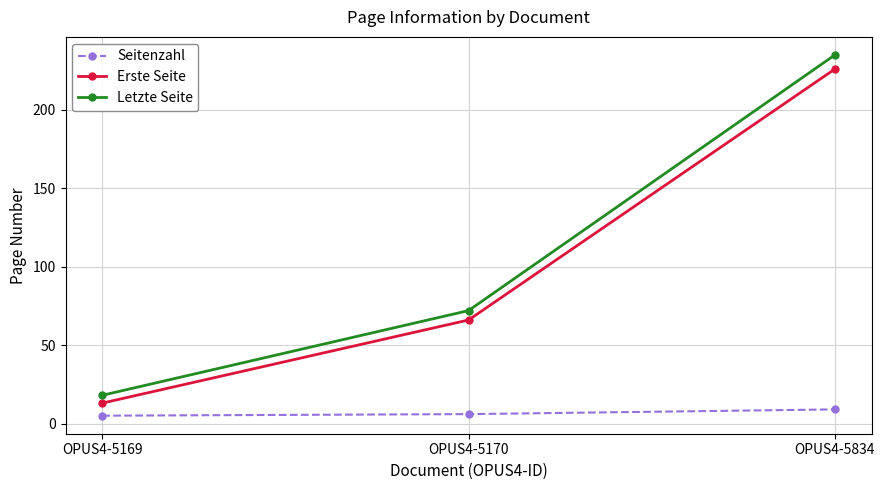

Rank the series at OPUS4-5169 from lowest to highest value.

Seitenzahl, Erste Seite, Letzte Seite